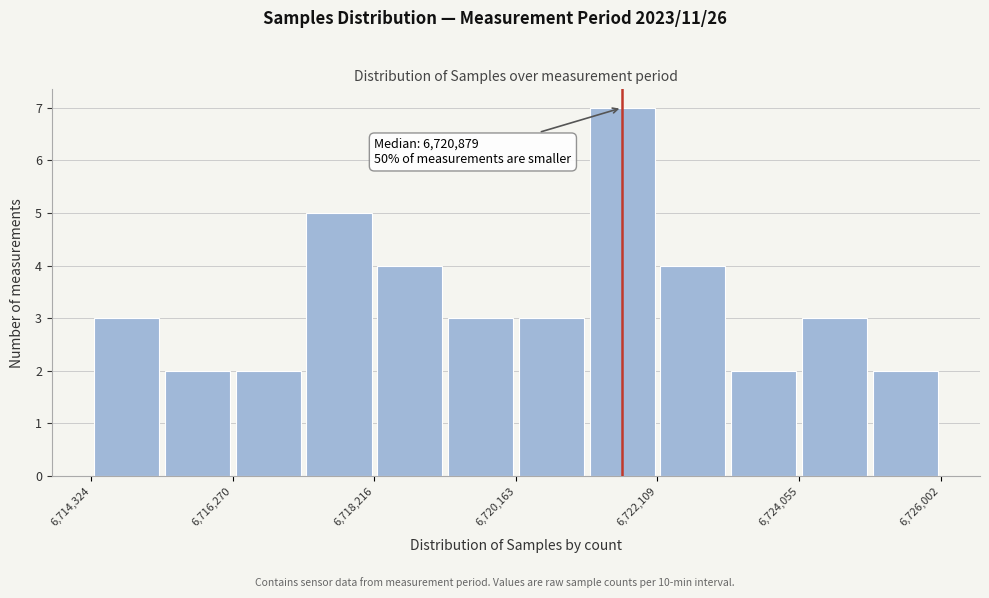

Over which range of the x-axis is the bar tallest?

6721200 to 6722200